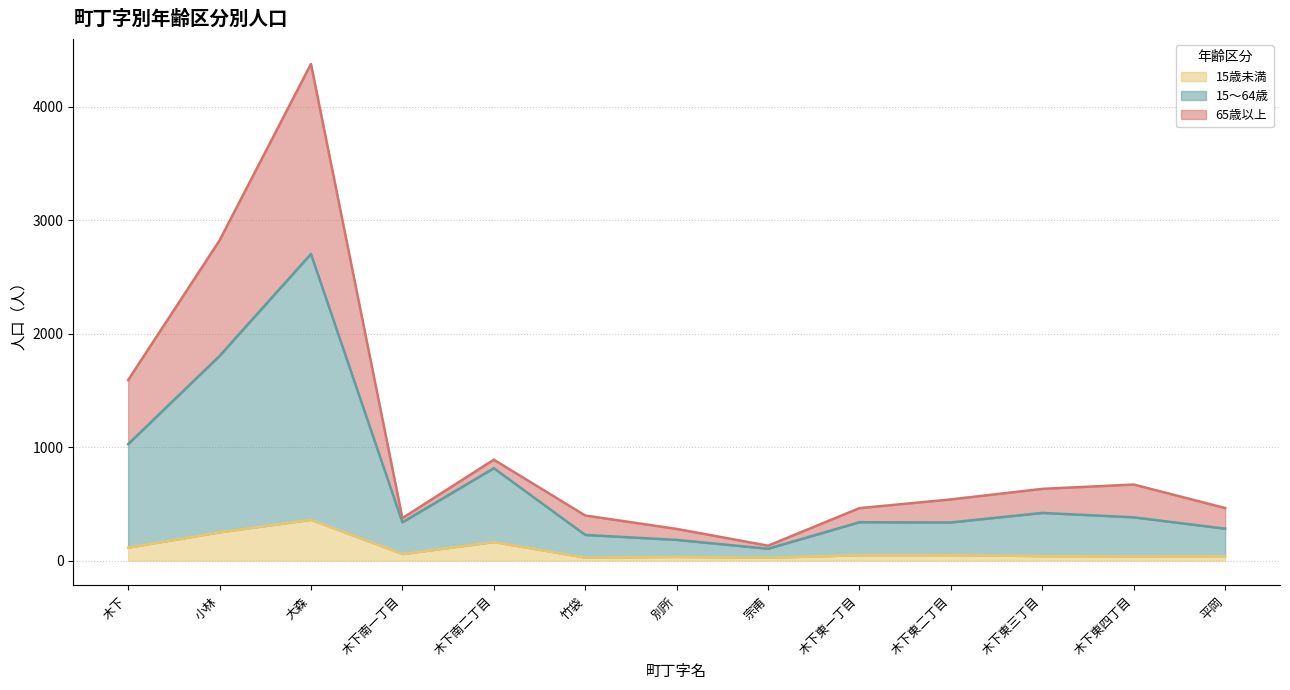

What position from the left is 木下東一丁目?

9